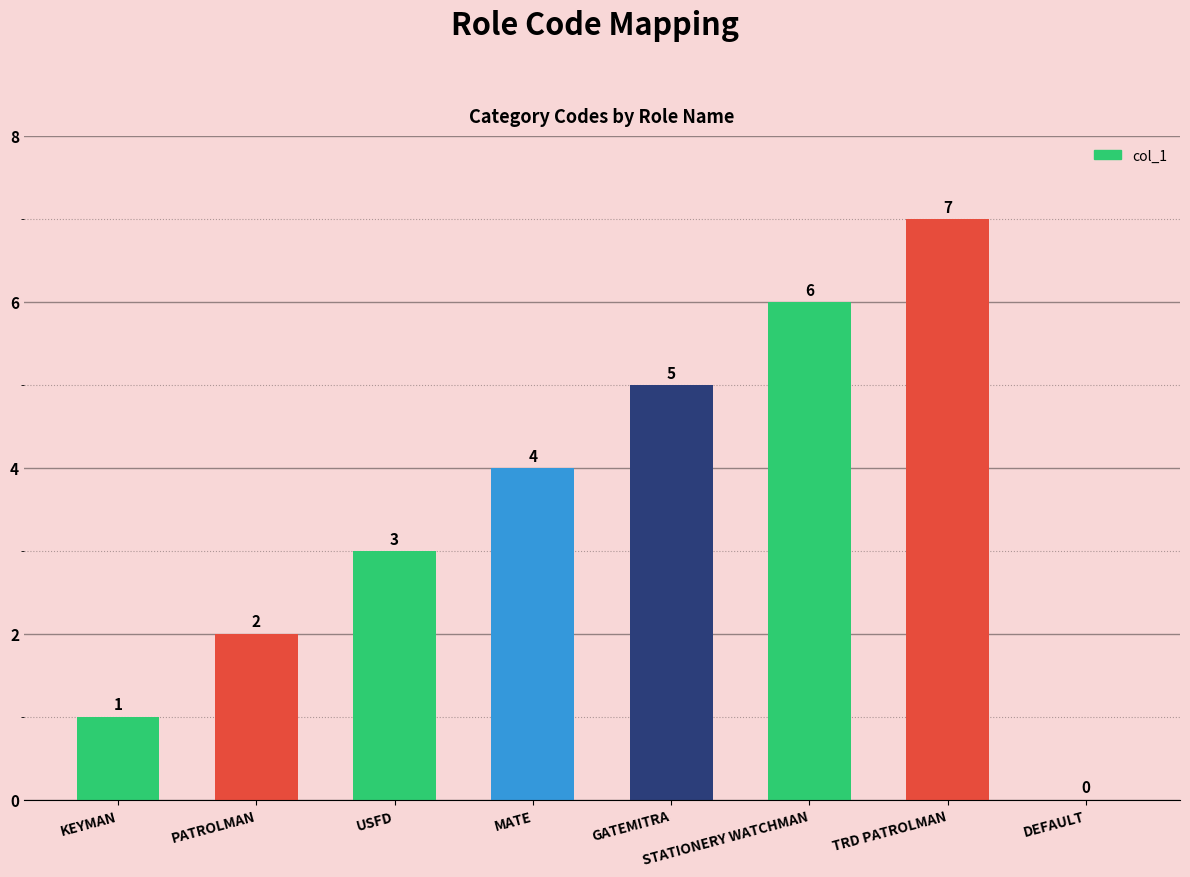

Where is the data nearest to the value 3?

USFD